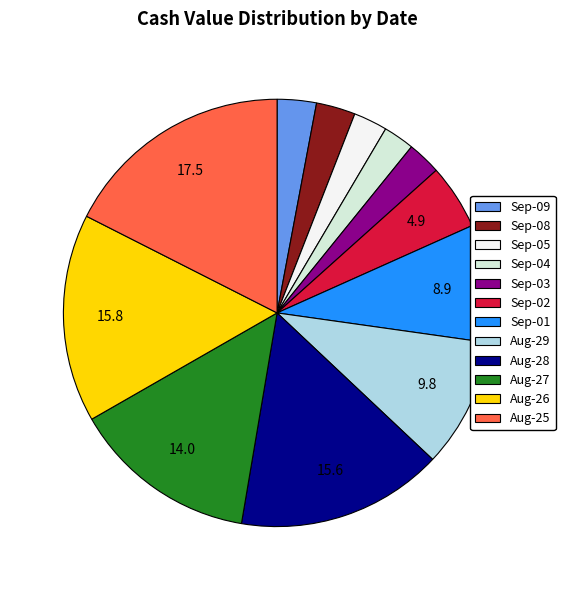

Is there a majority slice in this chart?

No